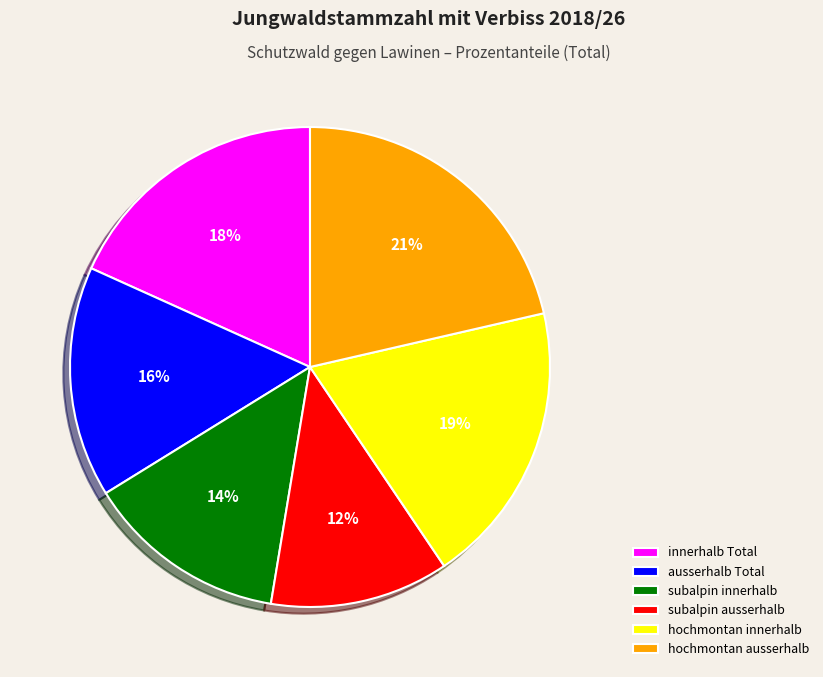

Is it true that hochmontan innerhalb is 19% of the pie?

True